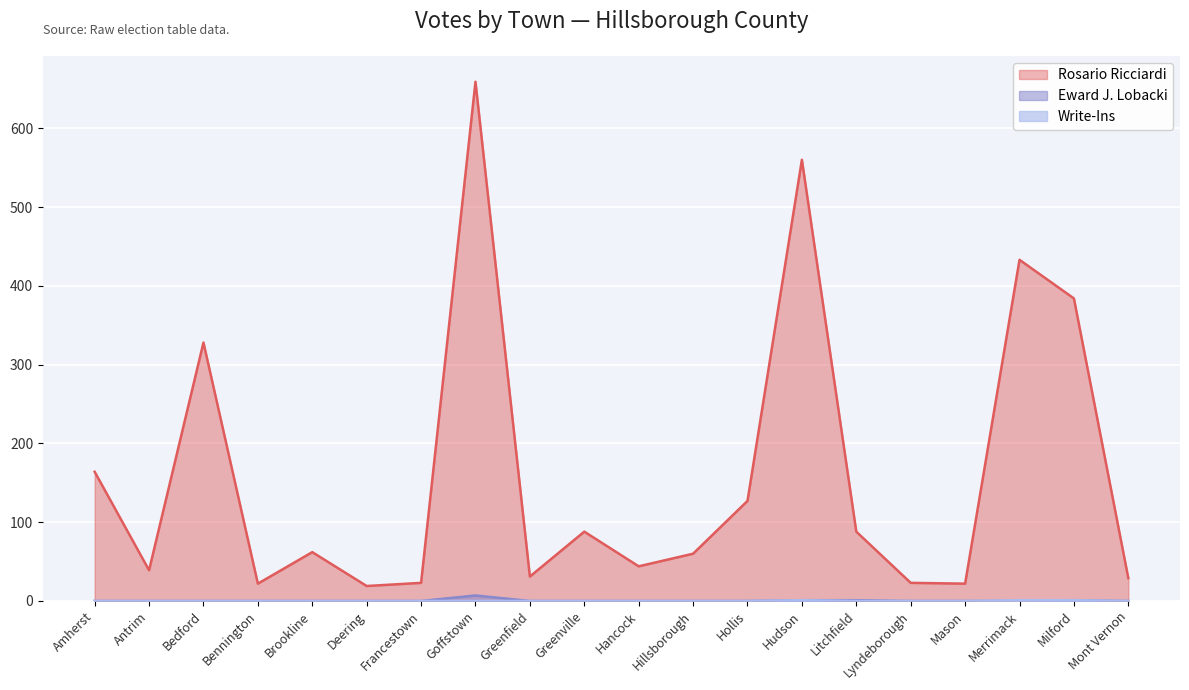

Is it true that Rosario Ricciardi equals 19 at Deering?

True